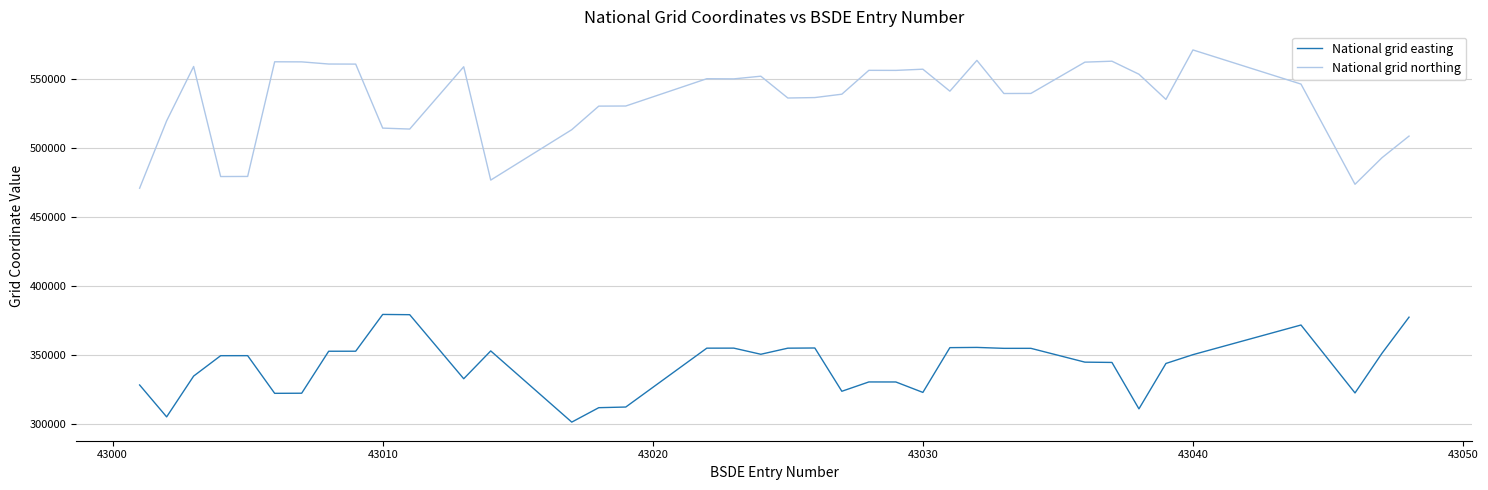

What is the lowest value of the National grid northing series?

471036